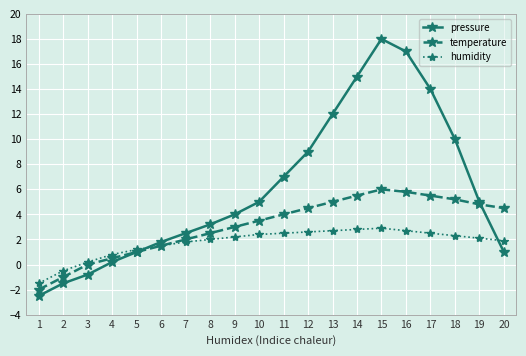

How many data points does each series have?

20